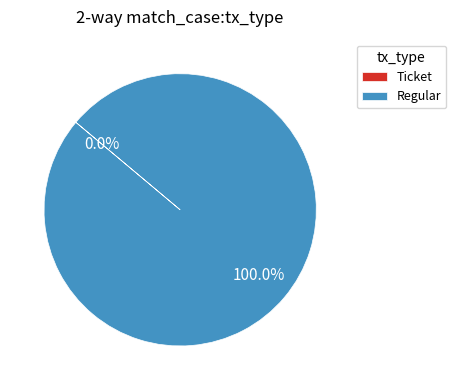

Which slice is the smallest?

Ticket